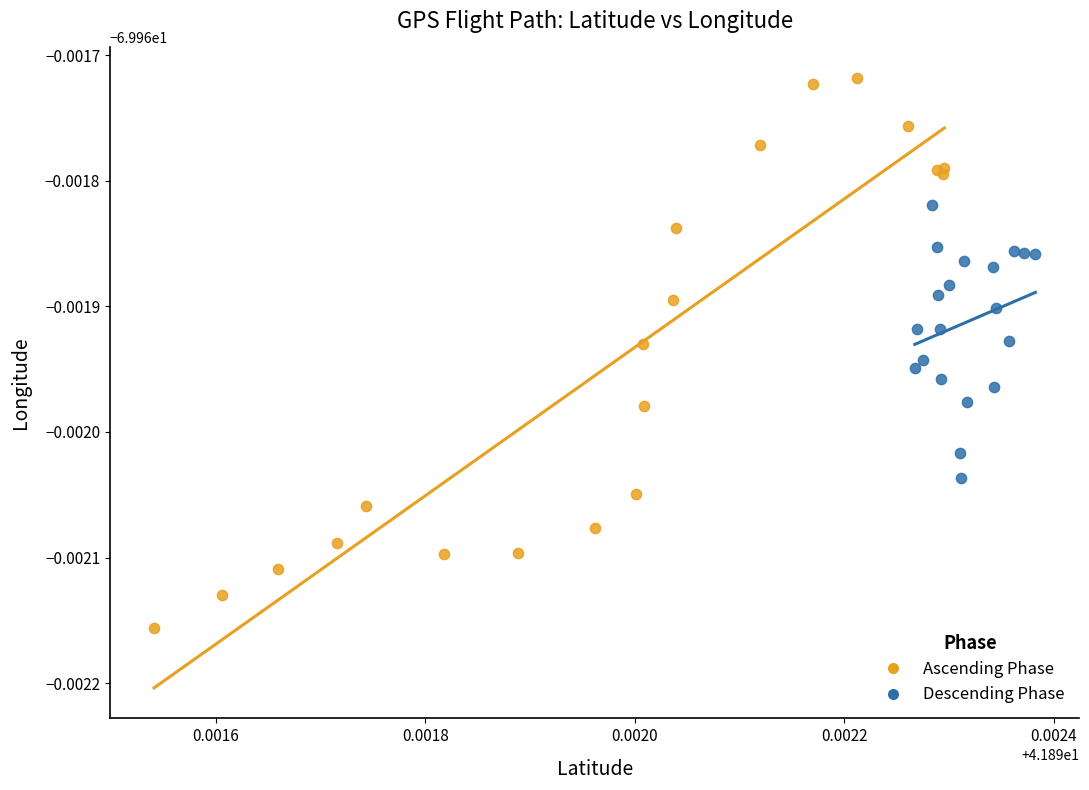

What are all the series names shown in the legend?

Ascending Phase, Descending Phase